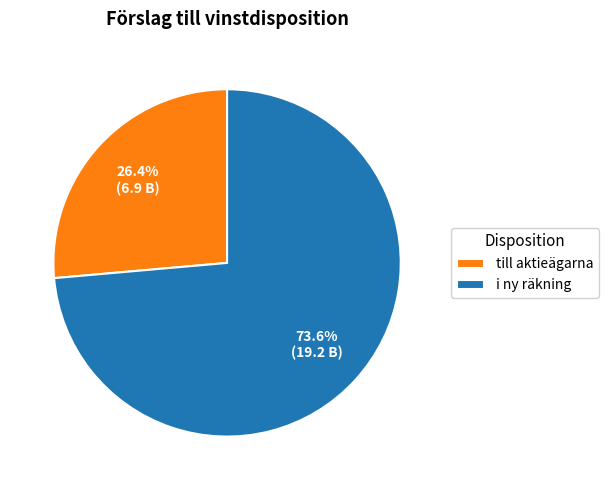

Does any single category account for the majority?

Yes